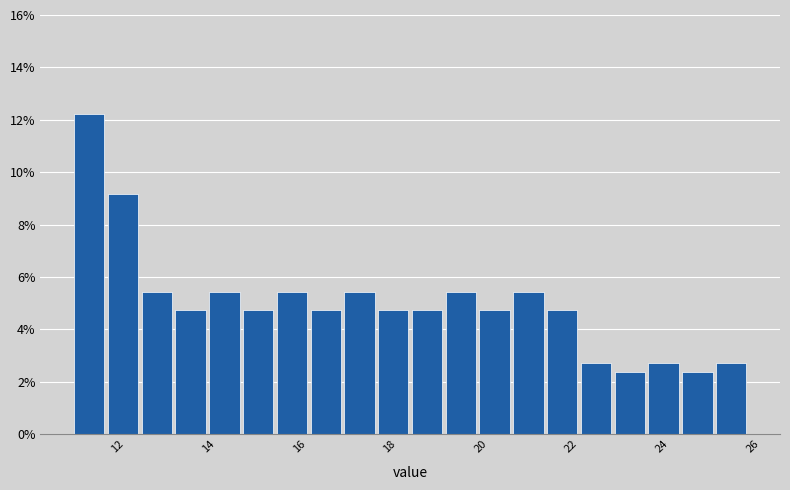

Around what value on the x-axis is the tallest bar? Give the approximate position of its centre, as read against the axis.

11.4